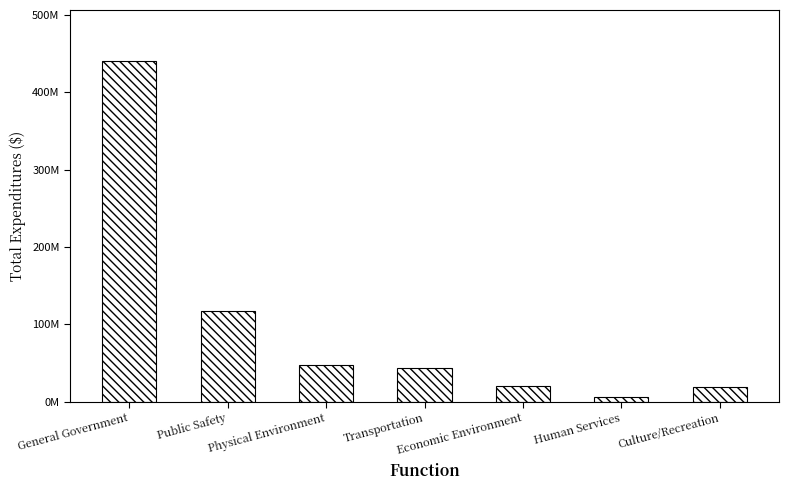

Does the chart contain any negative values?

No